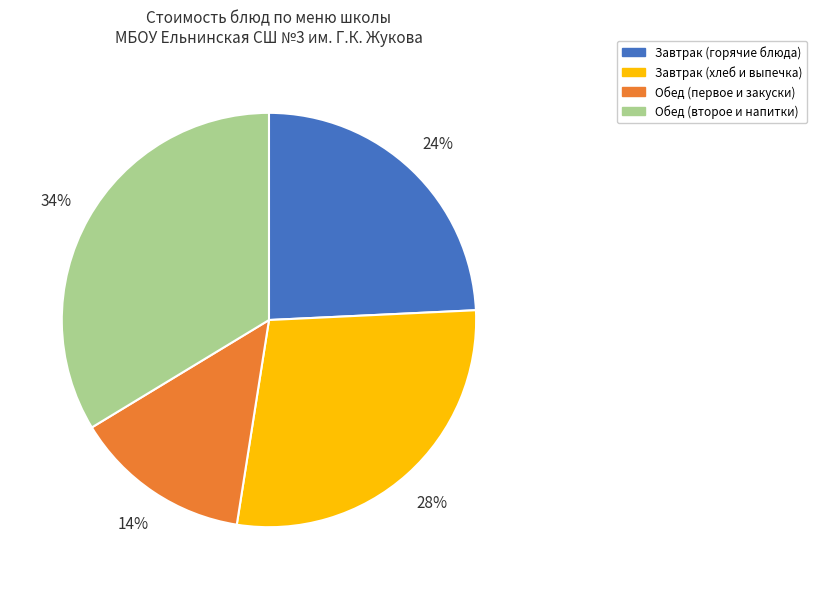

What is the ratio of the value at Обед (первое и закуски) to the value at Завтрак (горячие блюда)?

0.6